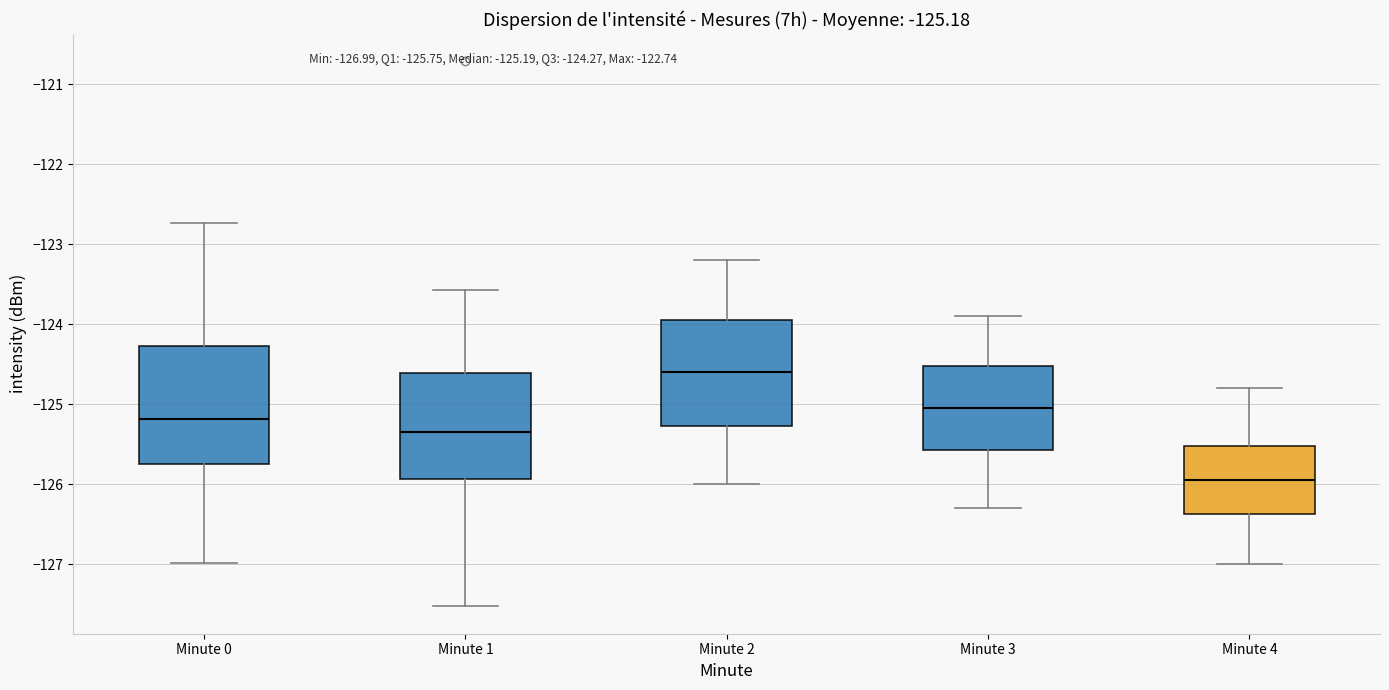

Which box's median line is the lowest?

Minute 4